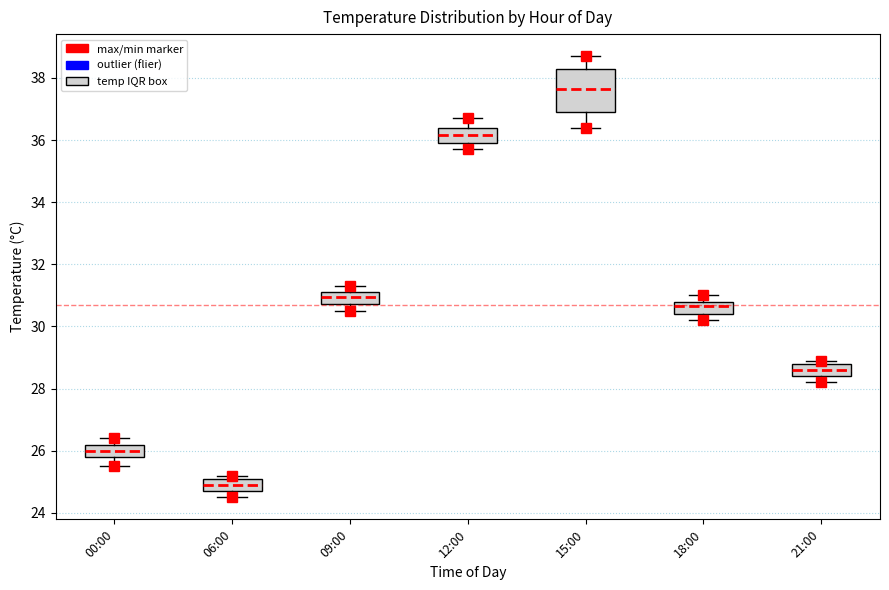

Which box's median line is the highest?

15:00